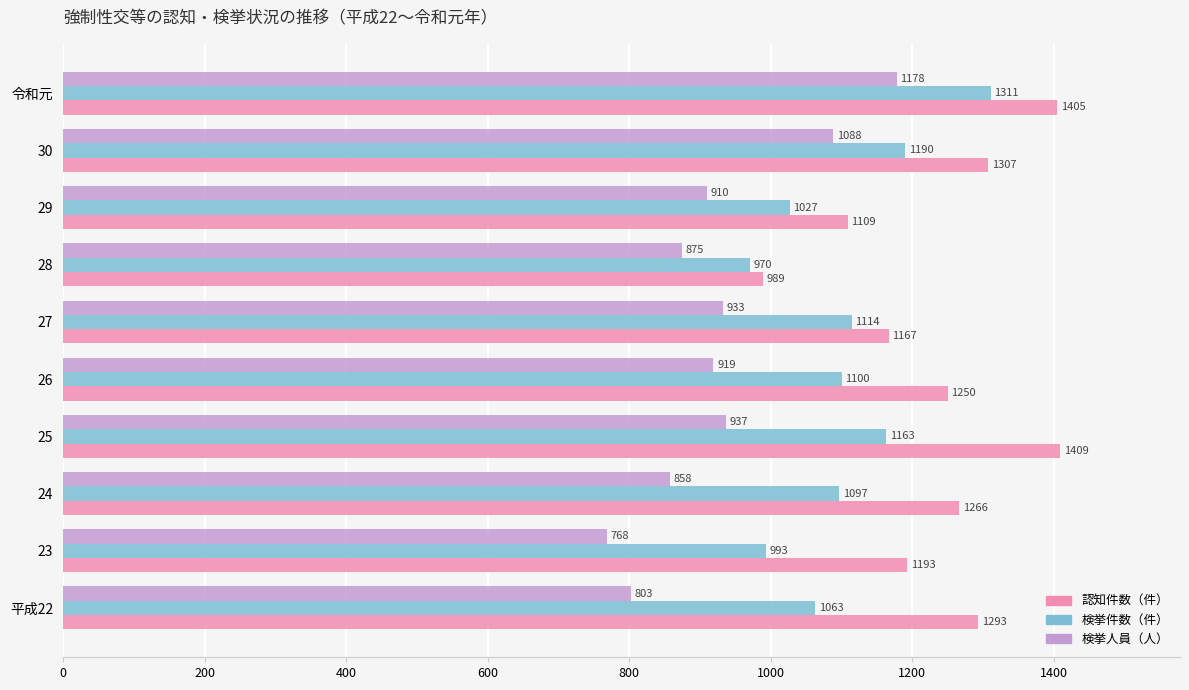

List the series in order of their overall mean, highest first.

認知件数（件）, 検挙件数（件）, 検挙人員（人）